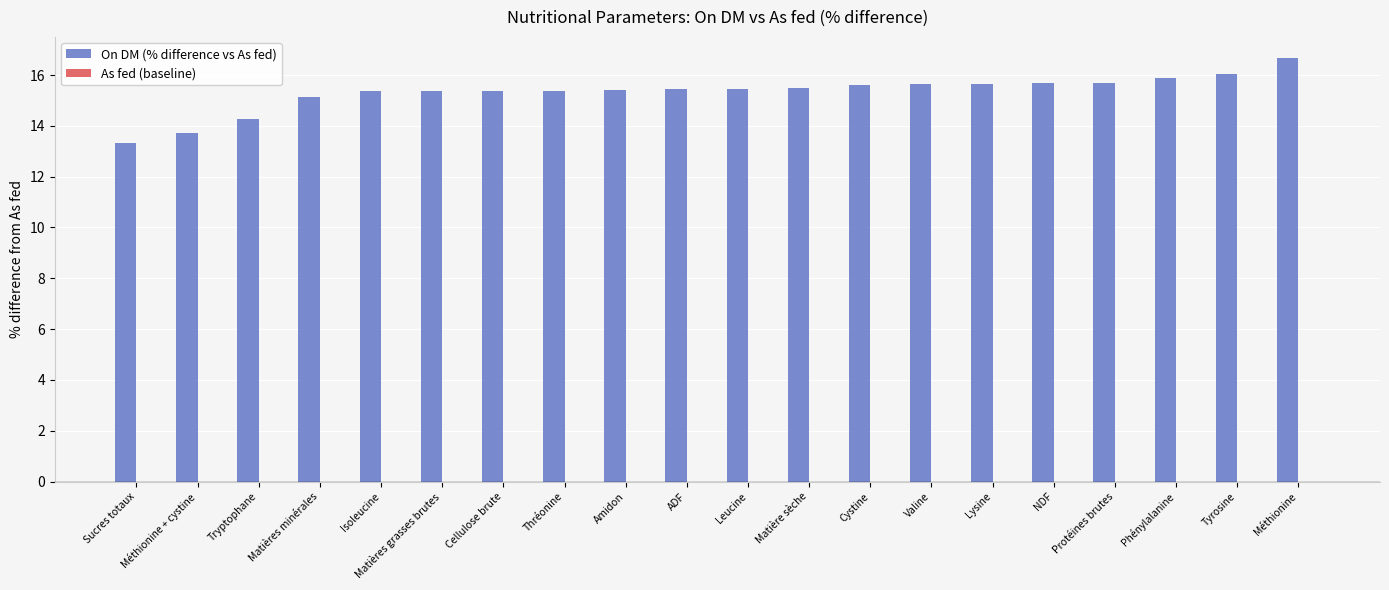

What is the maximum value shown in the chart?

16.7